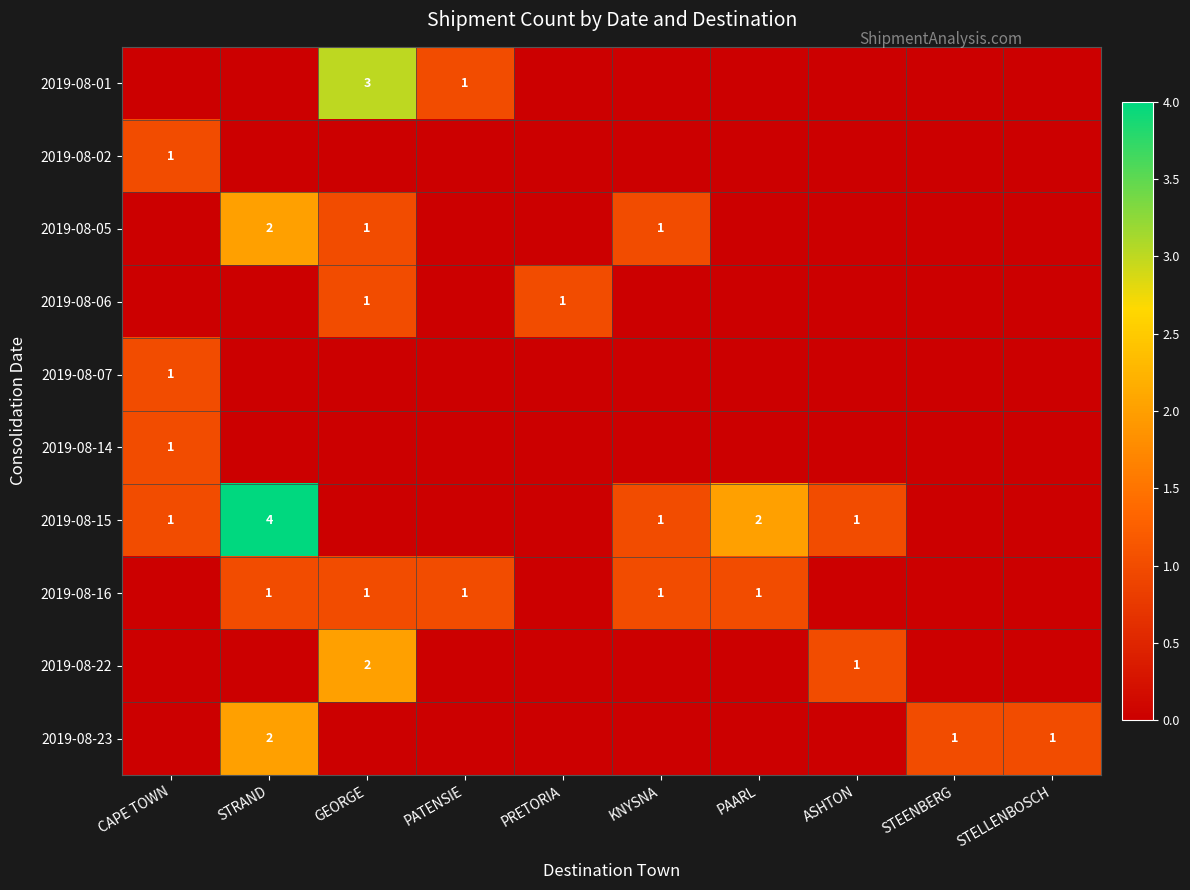

The 2019-08-16 series shows 2 at PATENSIE. True or false?

False